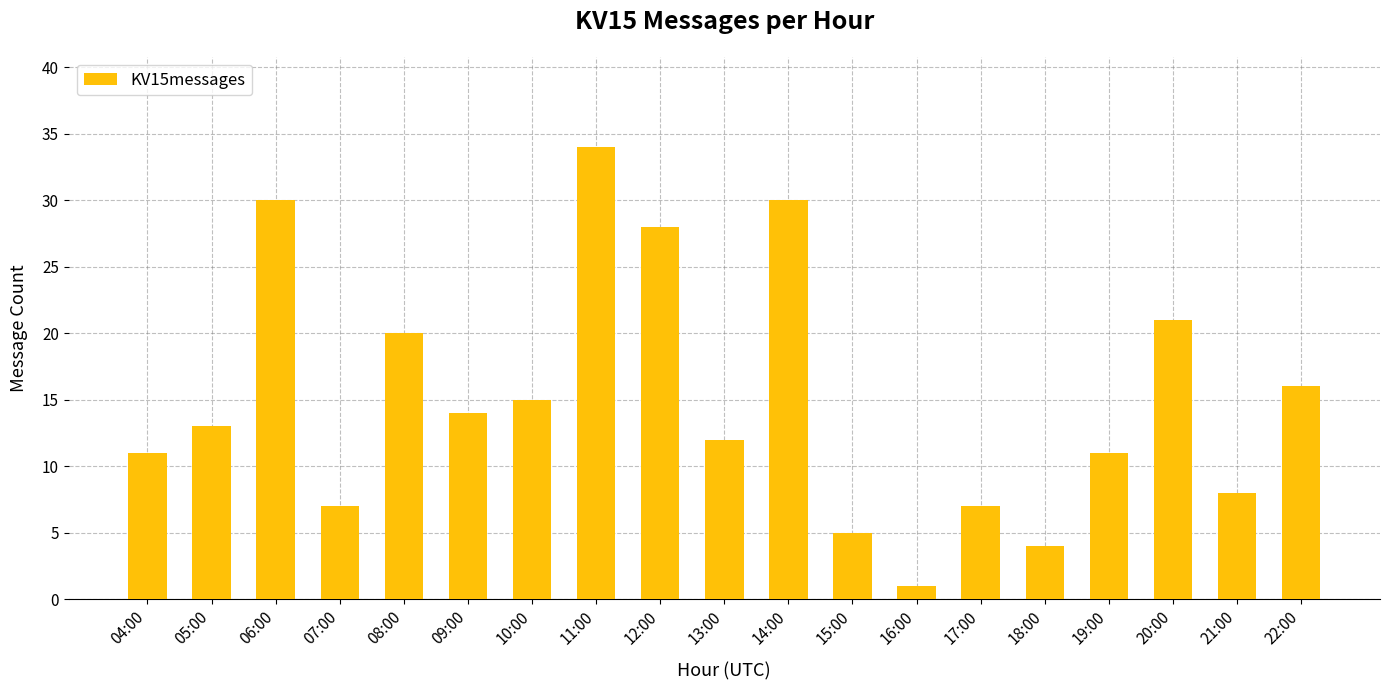

What is the minimum value shown in the chart?

1